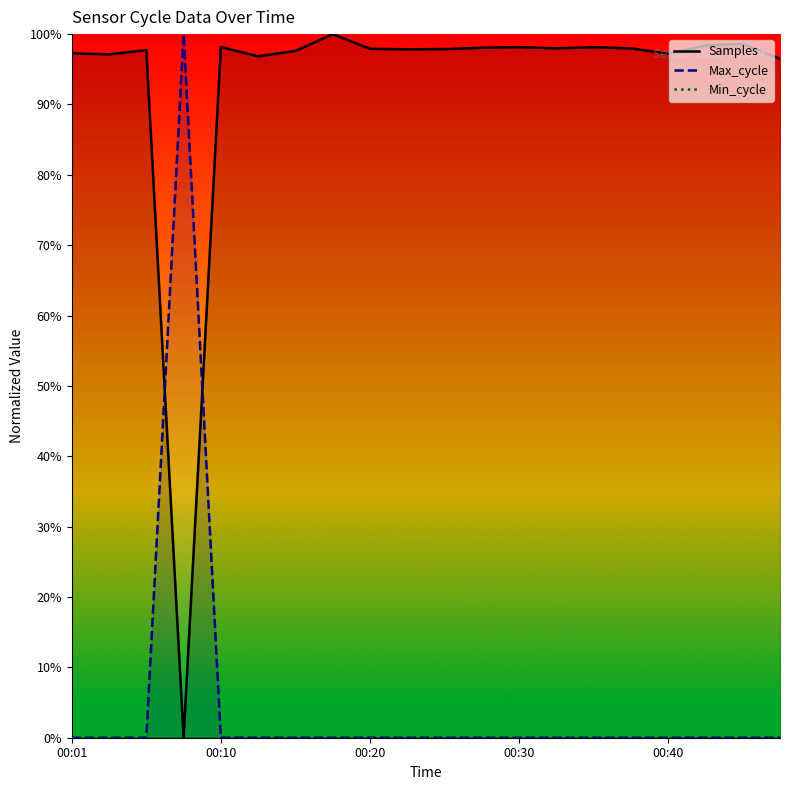

How many interior local peaks does the Samples series have?

6